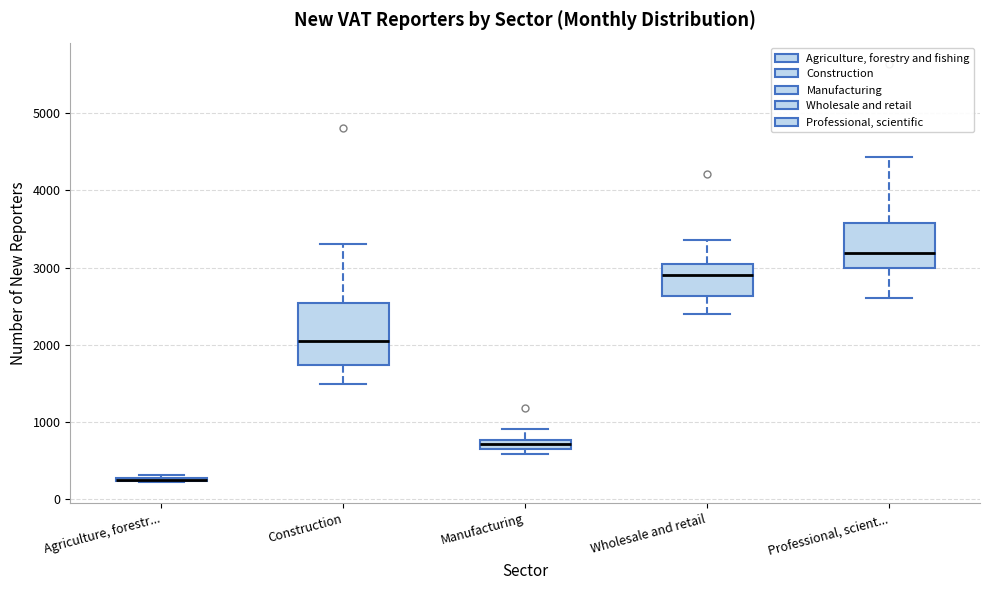

Where does the upper whisker of the box for Manufacturing end on the y-axis? The values are not printed on the chart, so give them approximately, as read against the axis.

900